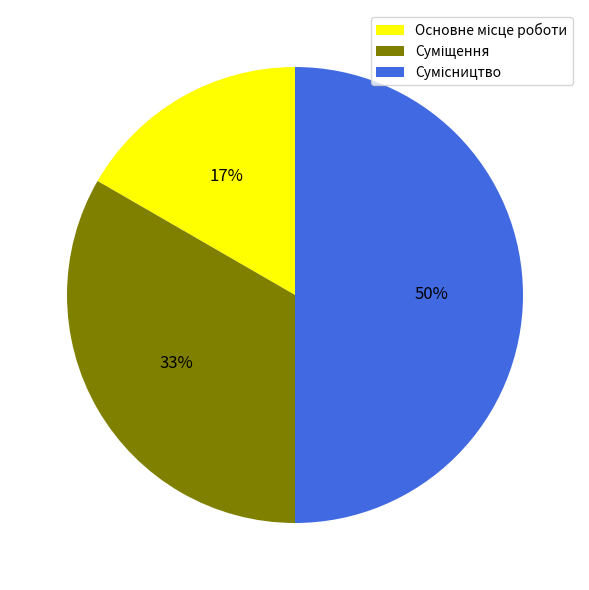

To the nearest percent, what is the difference between the largest and smallest slice percentages?

33%